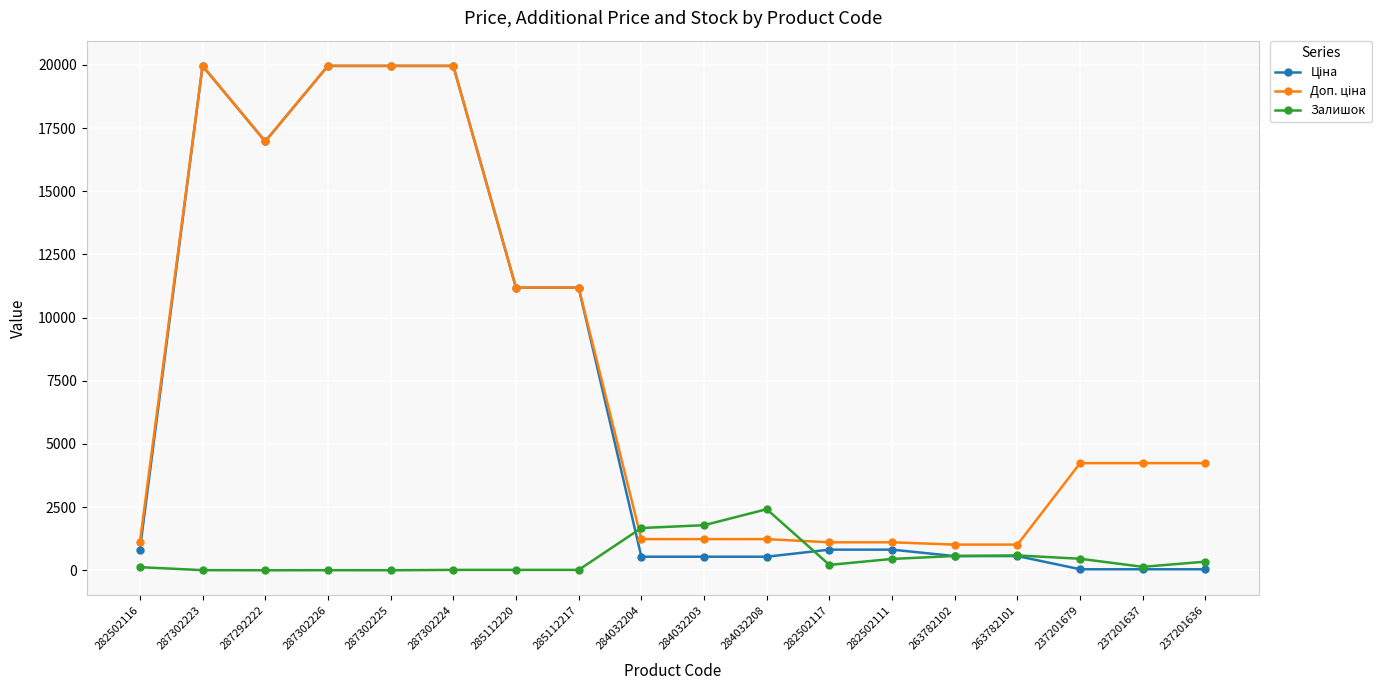

What is the label of the 4th point from the right?

263782101